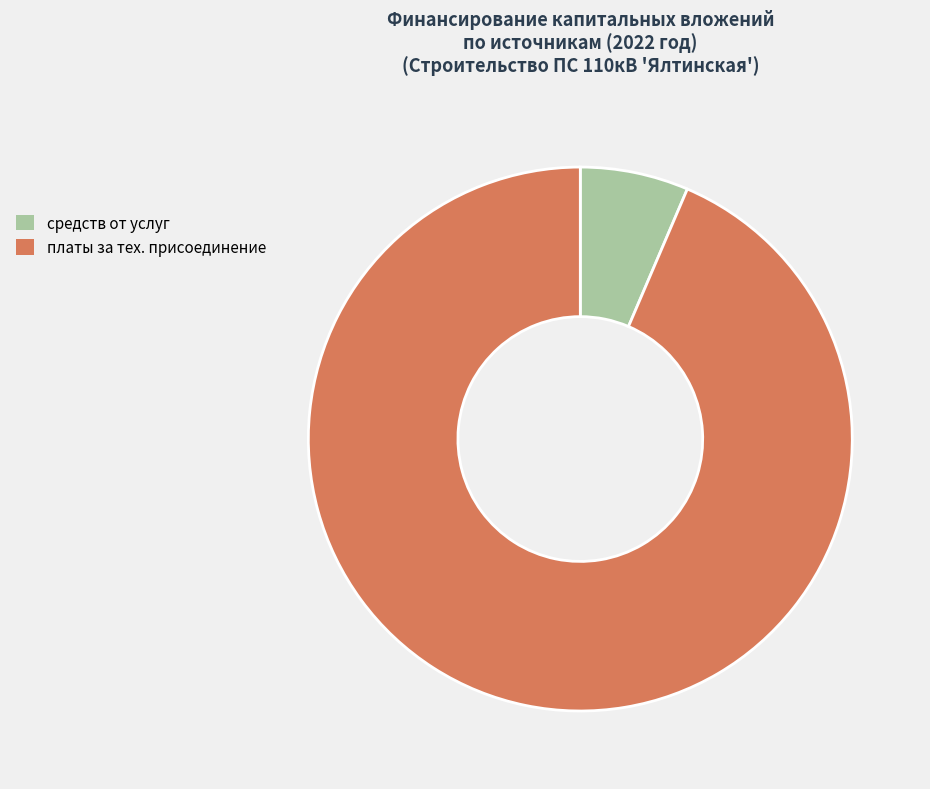

Is there a majority slice in this chart?

Yes